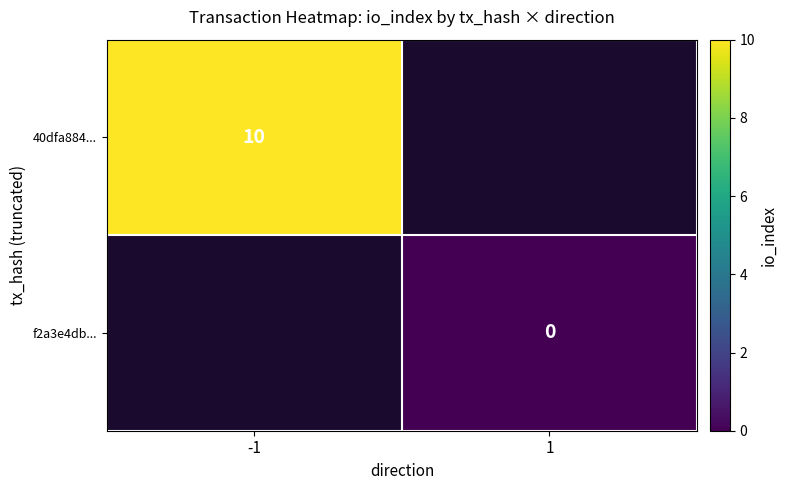

The value of 40dfa884... at -1 is 10. True or false?

True